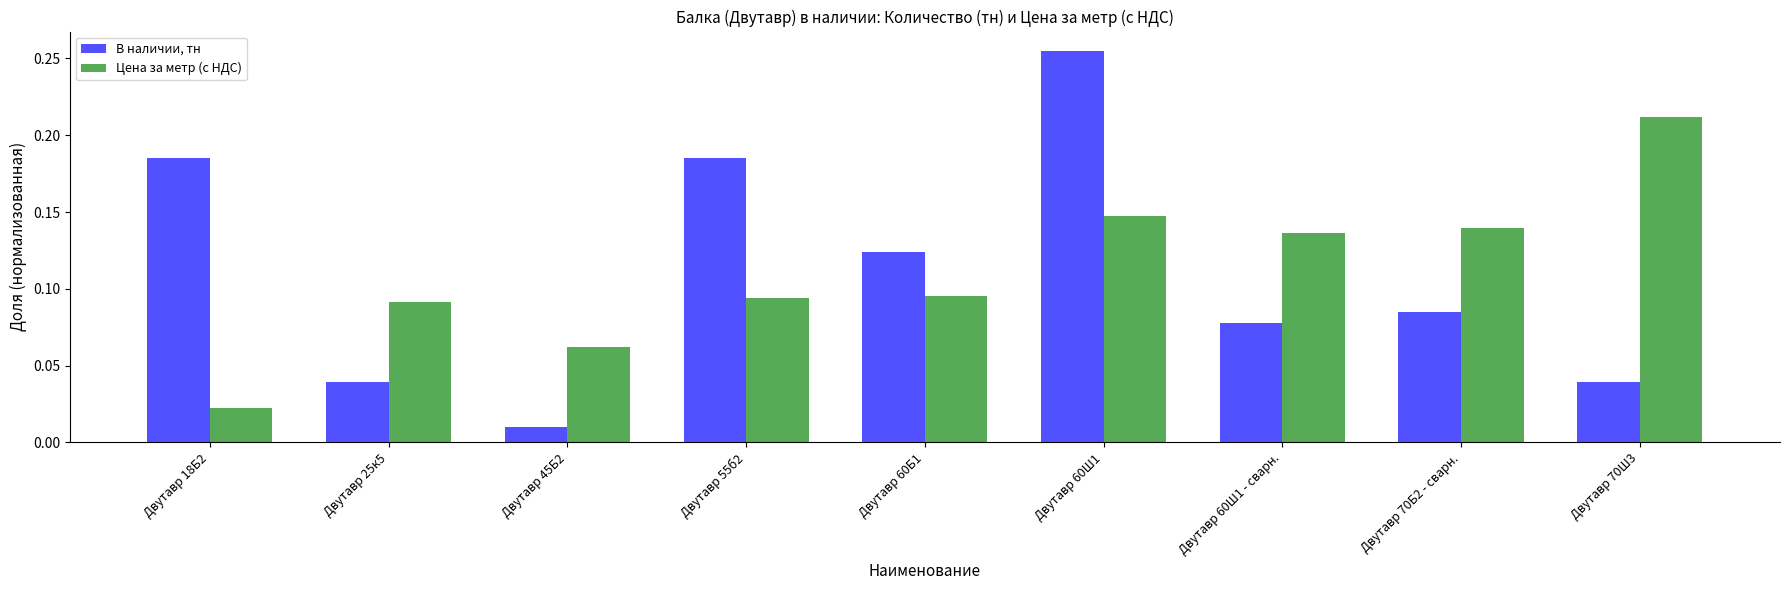

Which category has the lowest value in the Цена за метр (с НДС) series?

Двутавр 18Б2